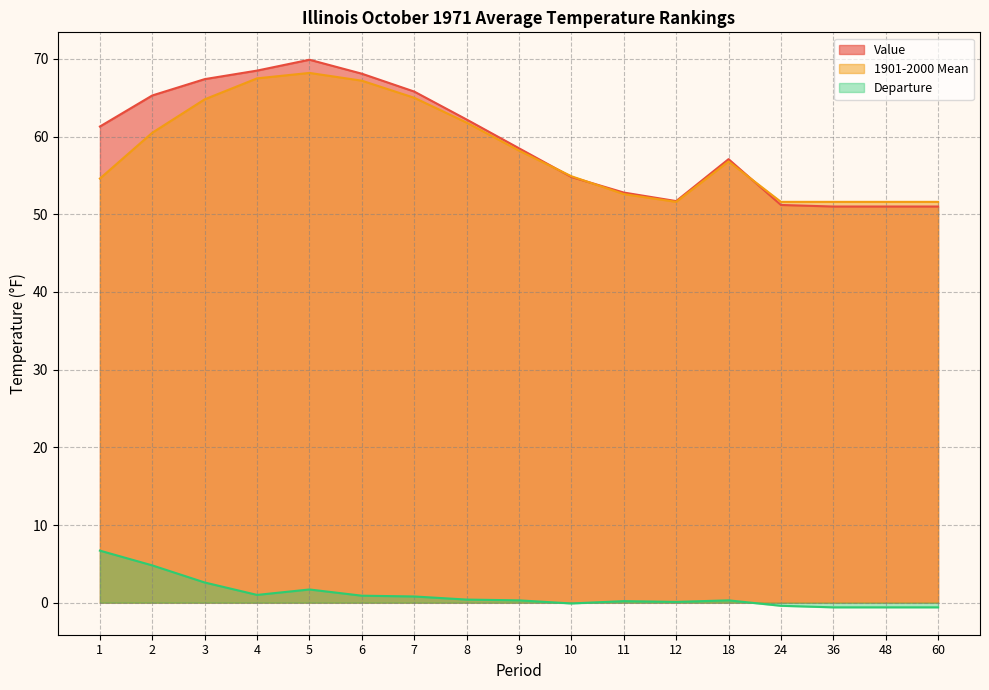

True or false: Value and Departure intersect in this chart.

False